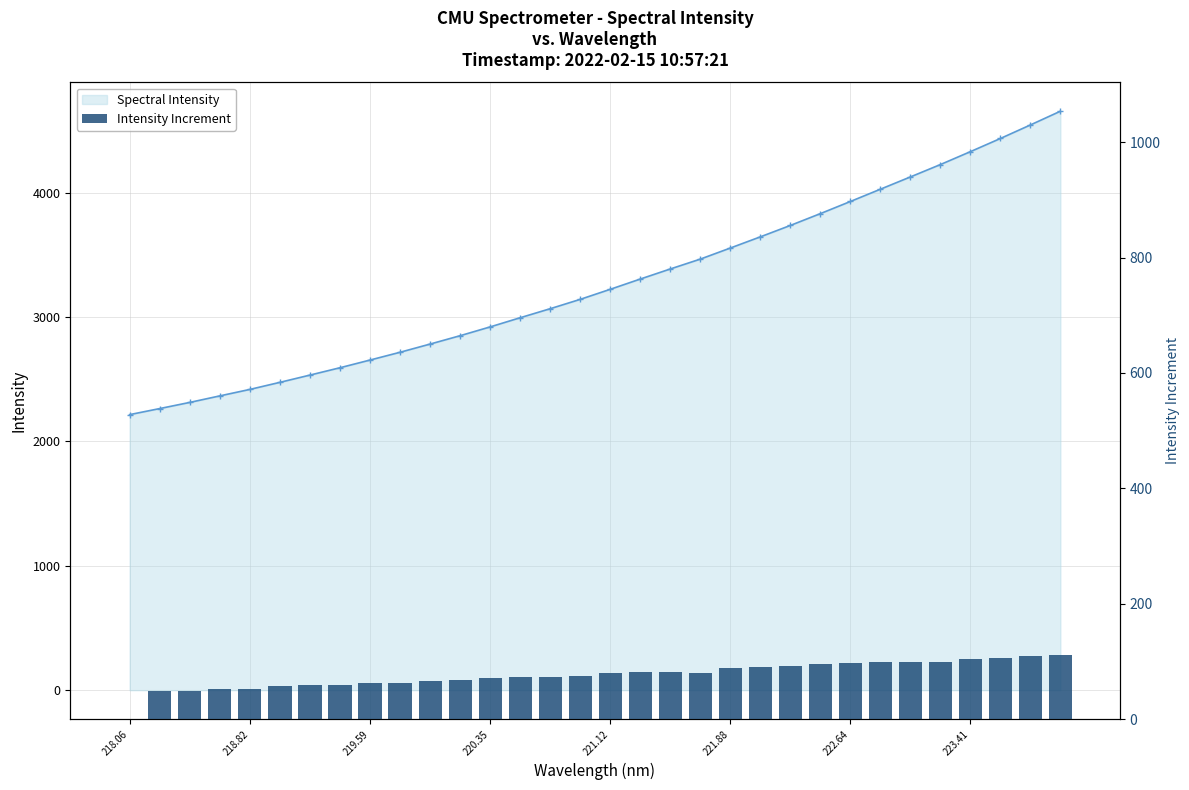

How many data points in Spectral Intensity are above 3222?

16